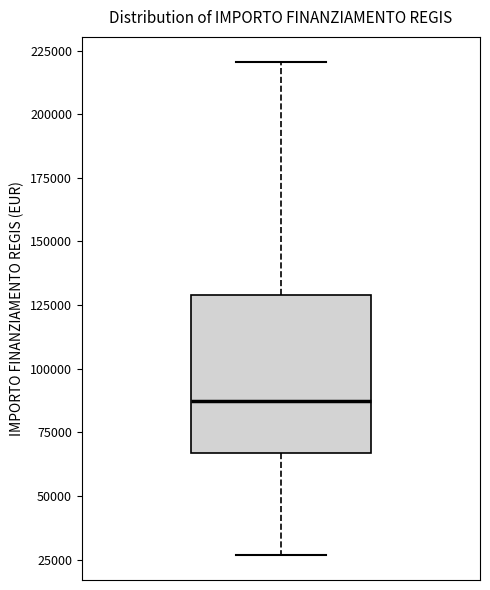

Read this box plot against the y-axis: the position of the median line, the range covered by the box, and the ends of both whiskers. The values are not printed on the chart, so give them approximately, as read against the axis.

median 85000, box 65000 to 130000, whiskers 25000 to 220000